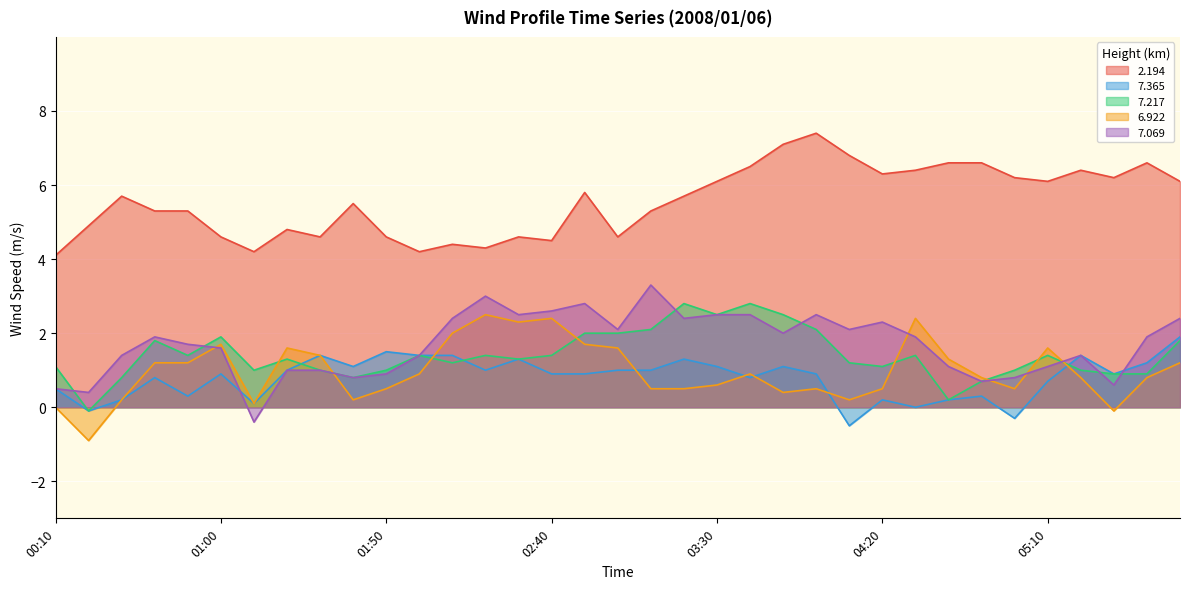

What is the minimum value shown in the chart?

-0.9